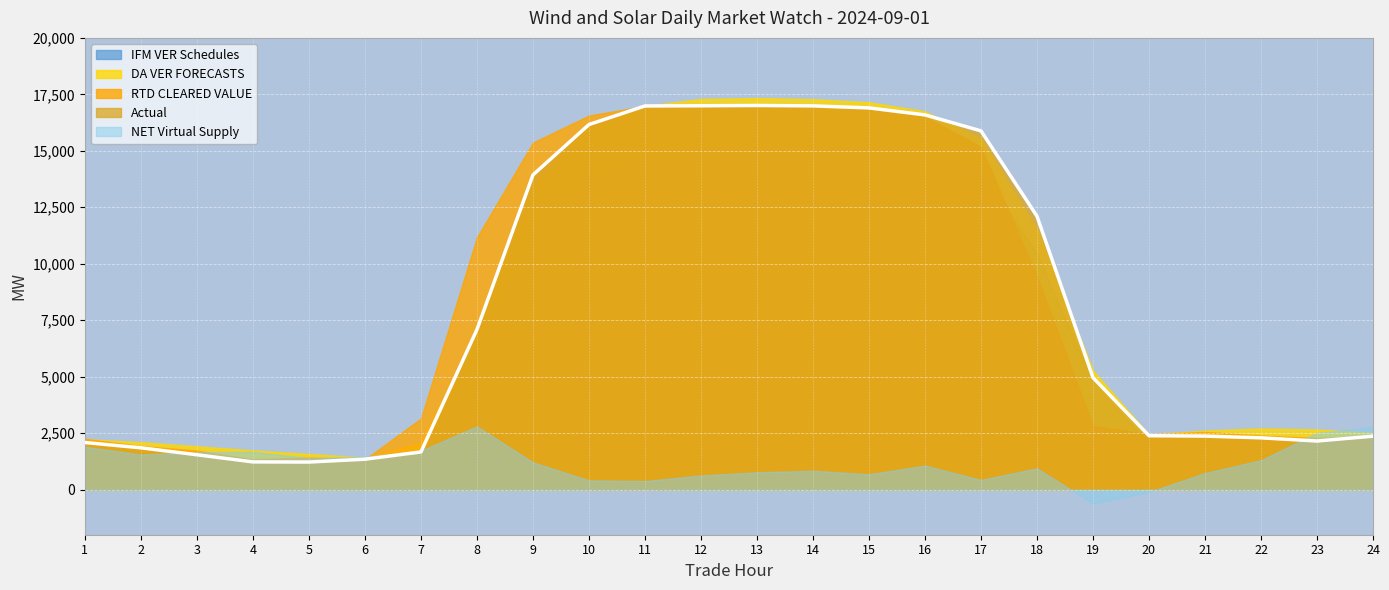

How many interior local peaks does the RTD CLEARED VALUE series have?

4